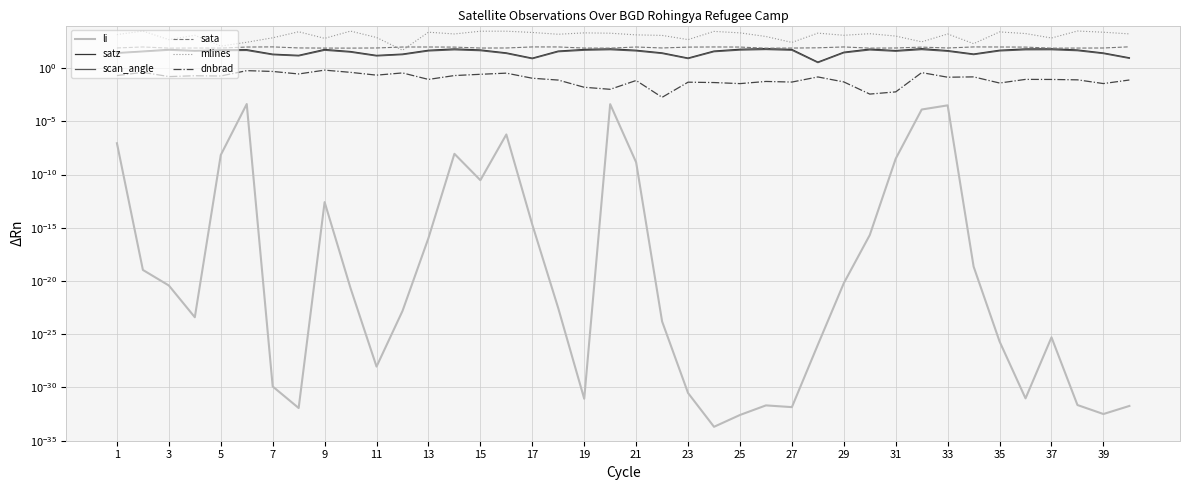

List the labels in order of dnbrad value, smallest first.

21, 29, 30, 39, 37, 24, 38, 34, 23, 22, 26, 28, 25, 20, 35, 39, 37, 36, 25, 35, 33, 32, 27, 33, 5, 9, 7, 1, 27, 21, 29, 15, 31, 23, 31, 19, 3, 13, 11, 17